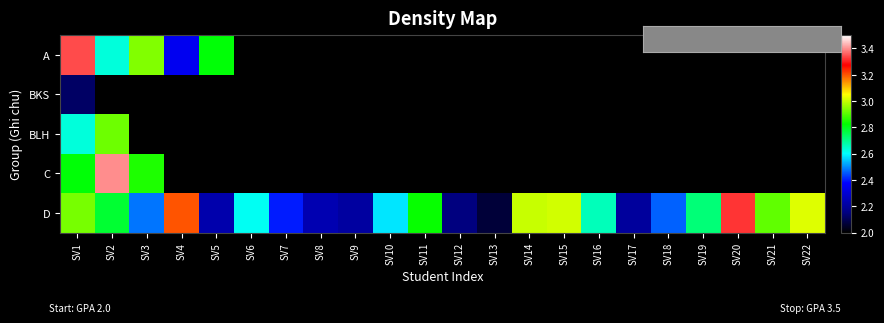

How many positive values does the C series have?

3